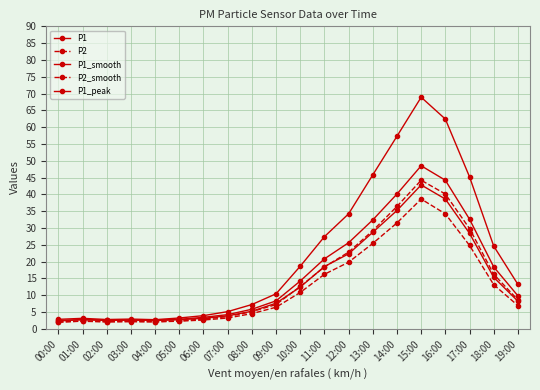

How many lines are shown in the chart?

5